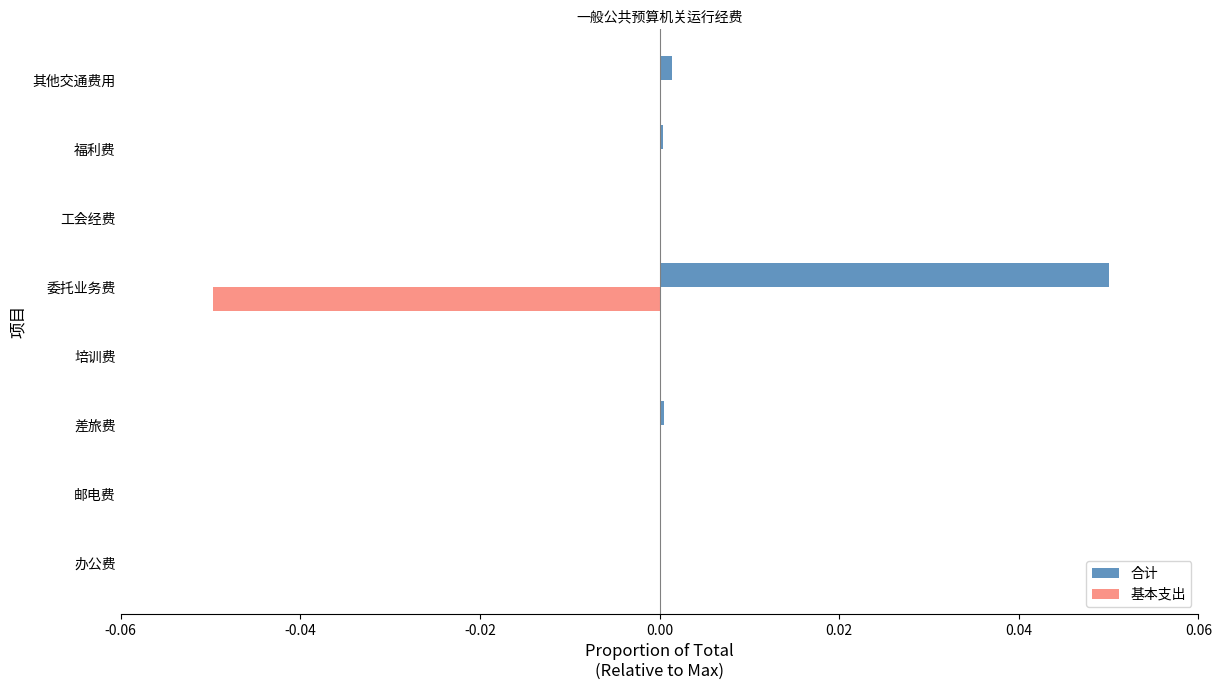

Which category has the highest value across all series?

委托业务费